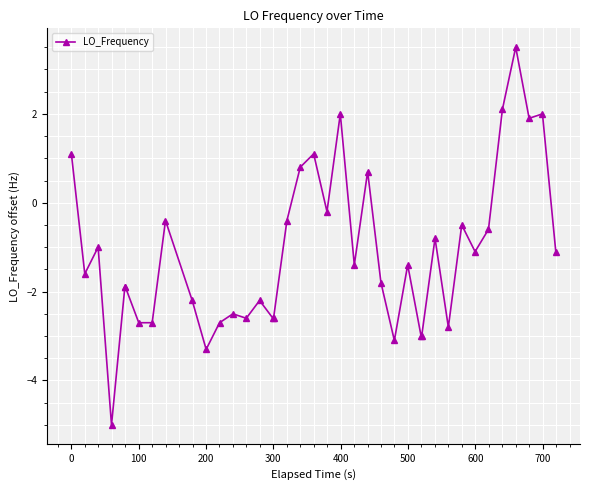

Count the number of data series in this chart.

1